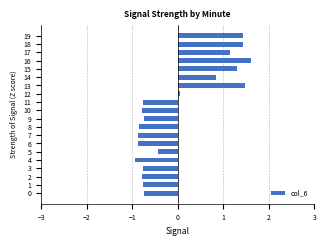

Where is the data nearest to the value 0?

12